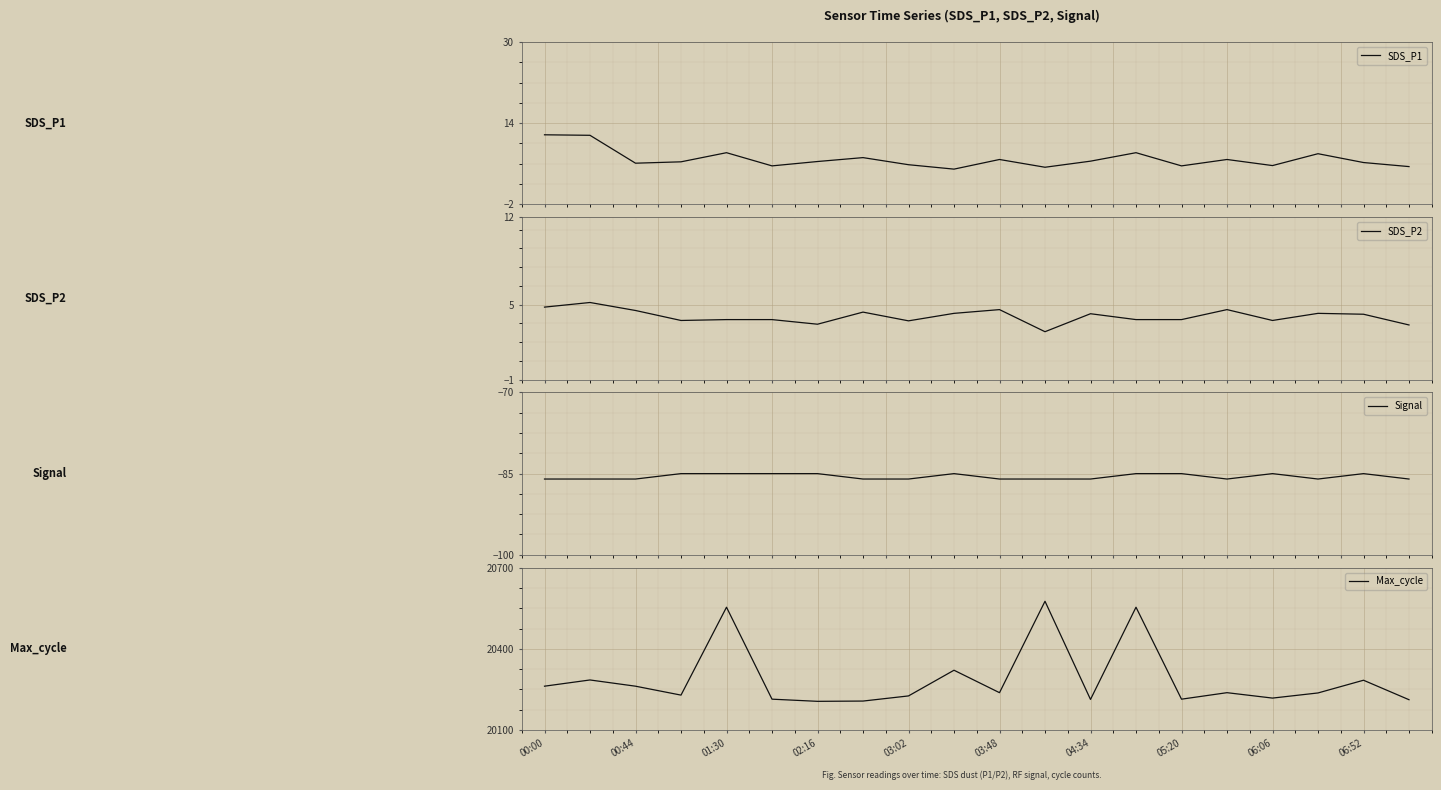

What is the spread (max minus min) of values at 17?

20323.0